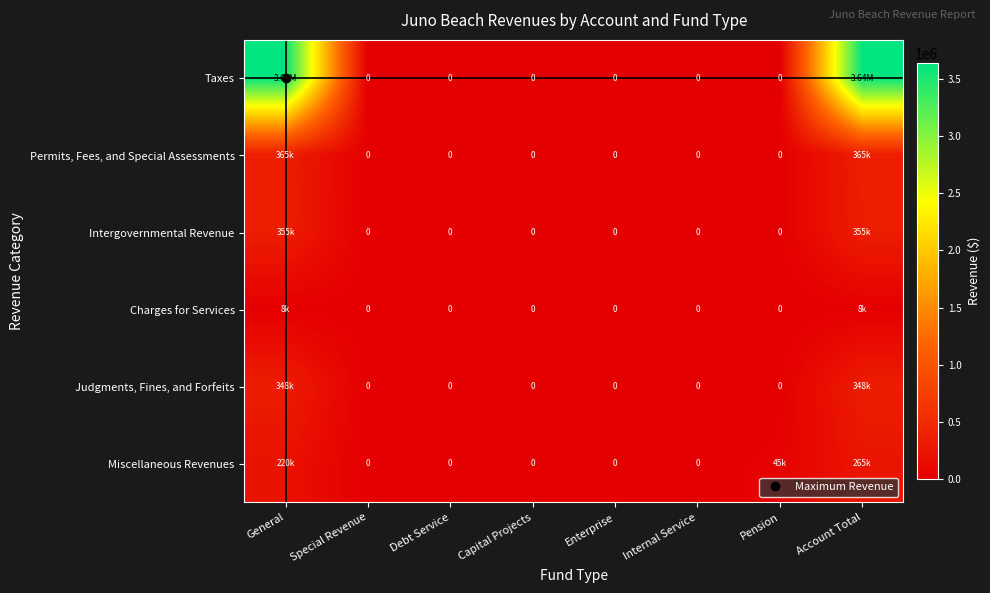

What is the difference between the maximum and minimum values in the Judgments, Fines, and Forfeits series?

348147